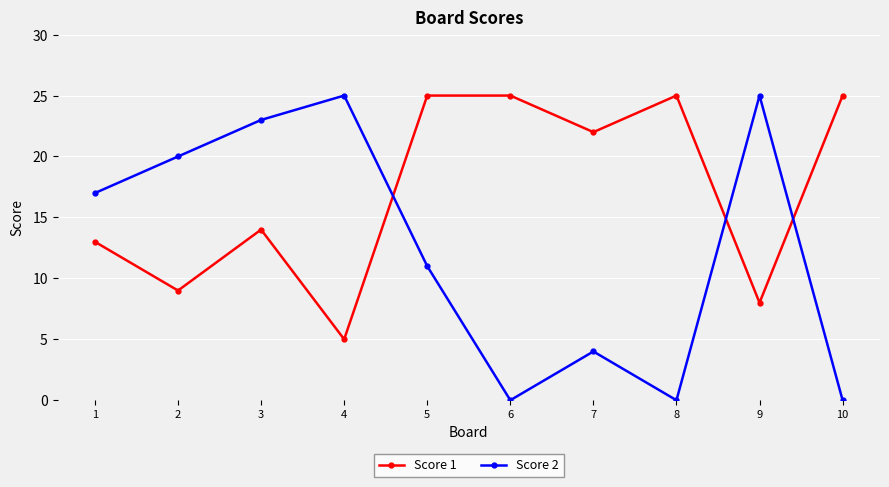

At 10, list the series in order from smallest to largest.

Score 2, Score 1